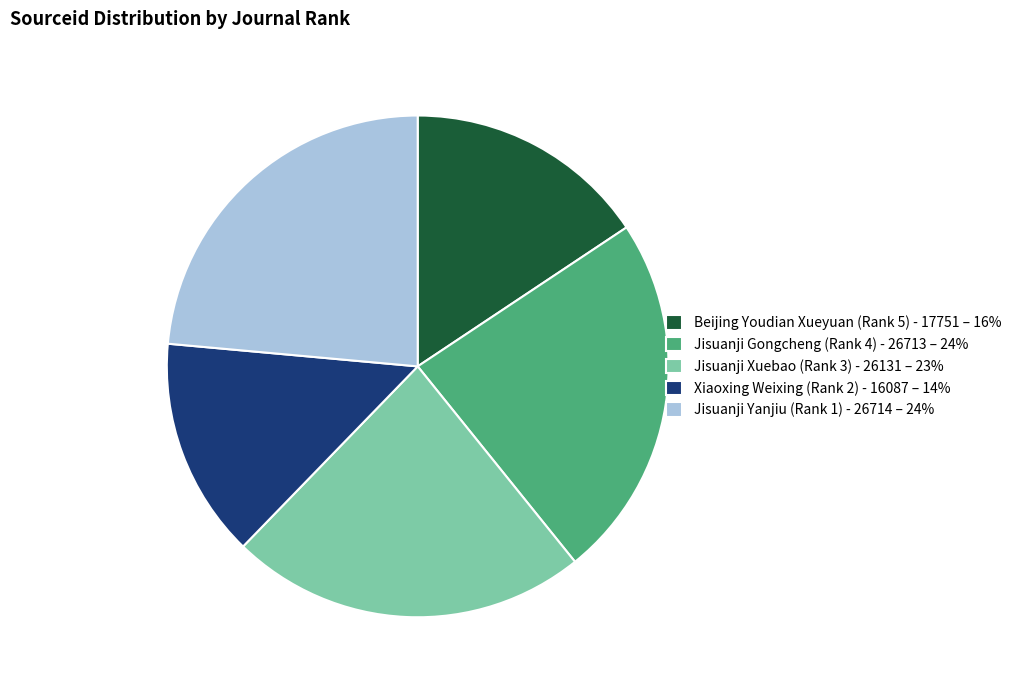

How many segments does this pie chart have?

5